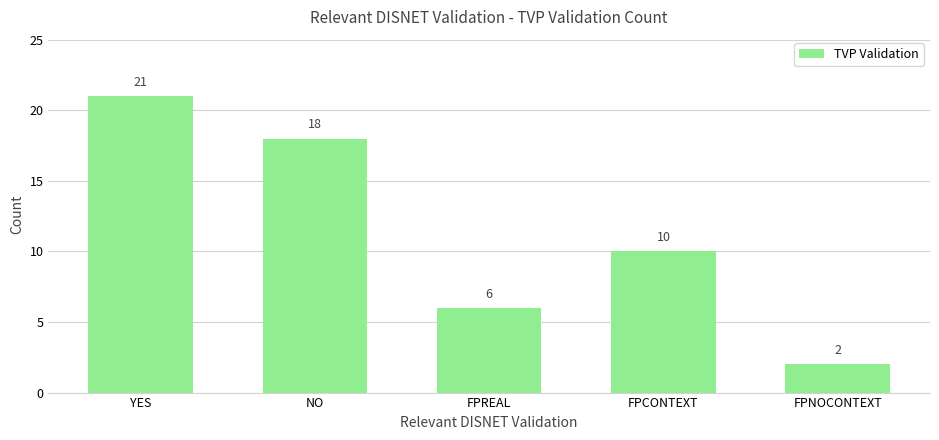

Between FPREAL and FPCONTEXT, which is larger?

FPCONTEXT